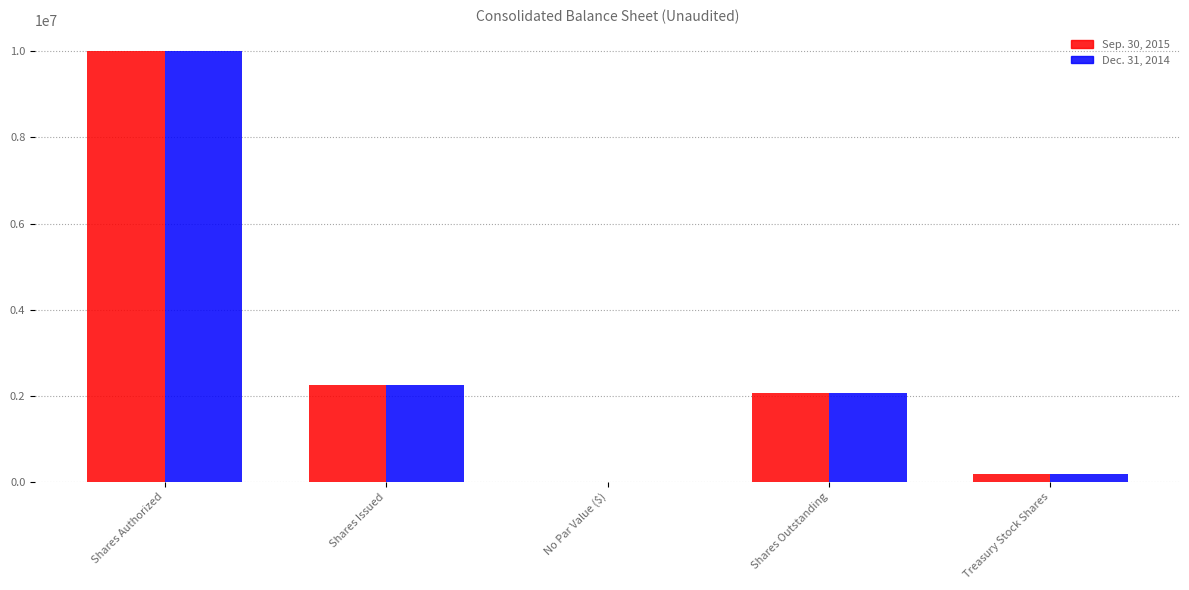

Which series changed the most between Shares Authorized and Shares Outstanding?

Dec. 31, 2014